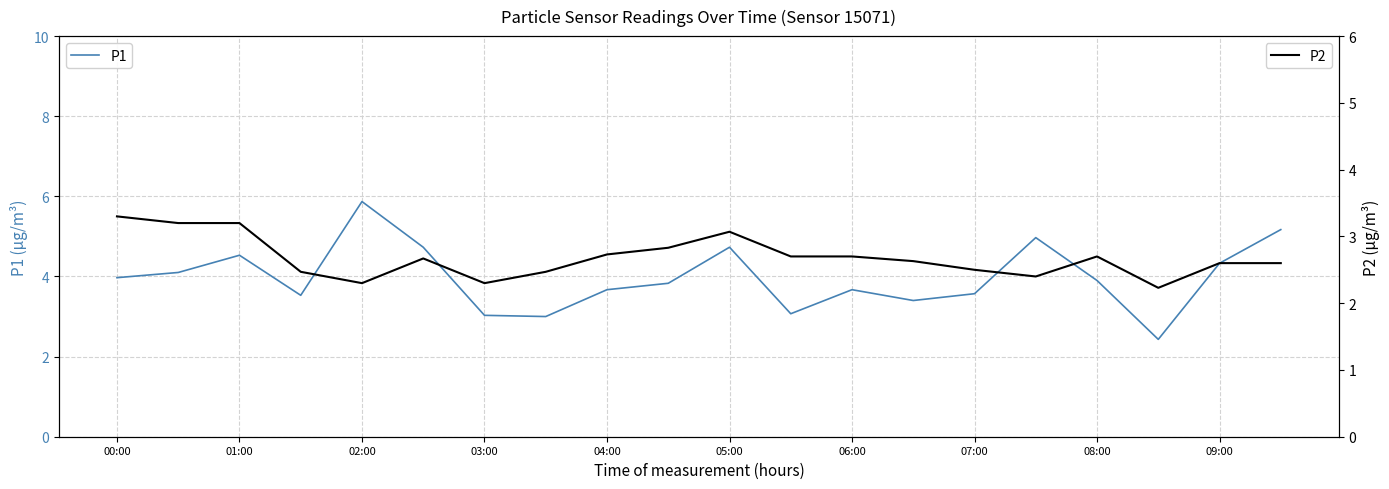

What is the minimum value for P2?

2.2